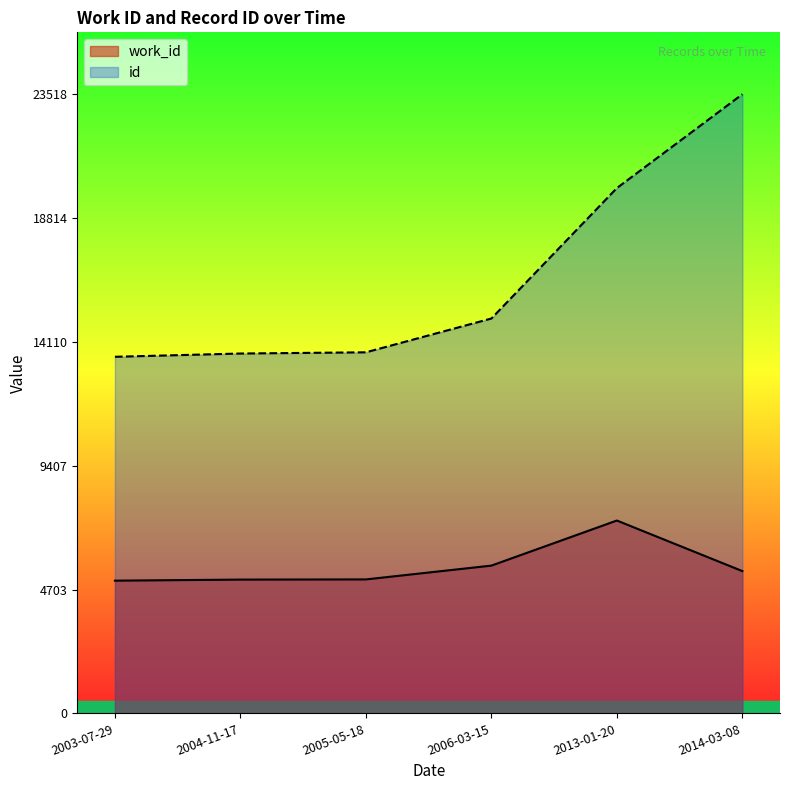

What is the sum of all work_id values?

33551